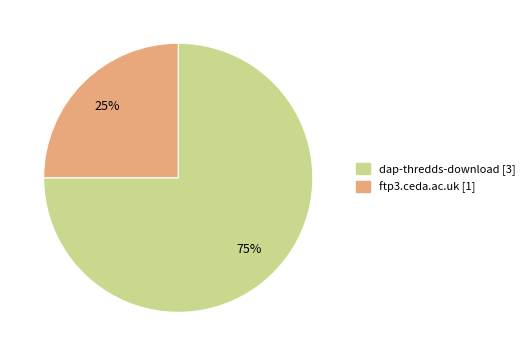

Which category accounts for the majority?

dap-thredds-download [3]